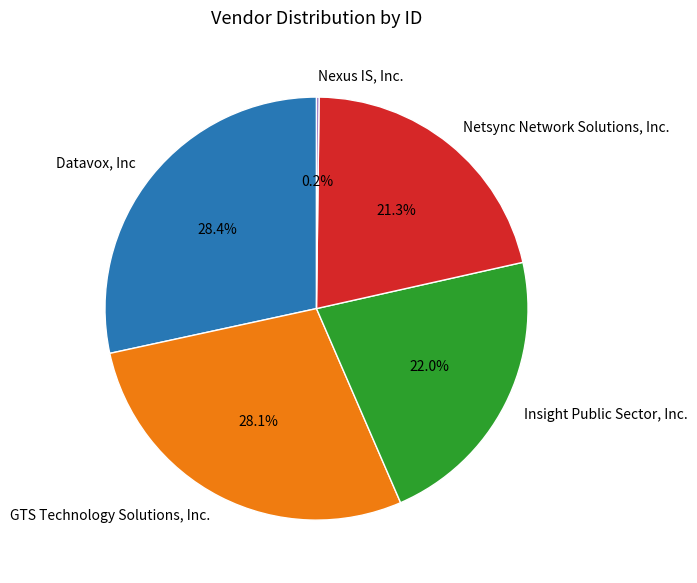

What percentage is NOT represented by Netsync Network Solutions, Inc.?

78.7%